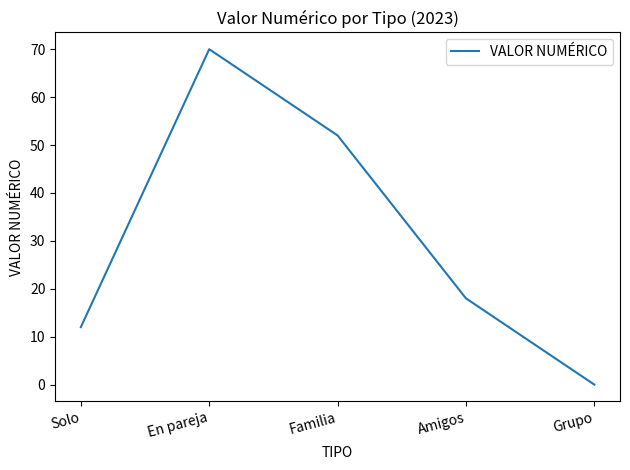

How many series are shown in this chart?

1